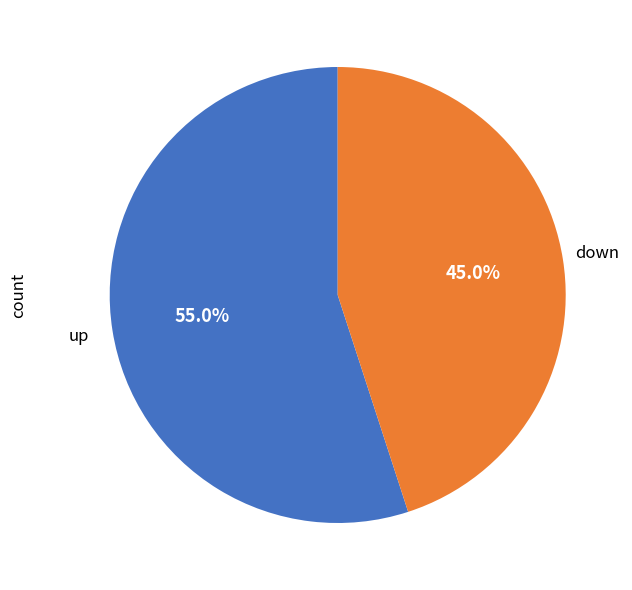

To the nearest percent, what is the average slice percentage?

50%